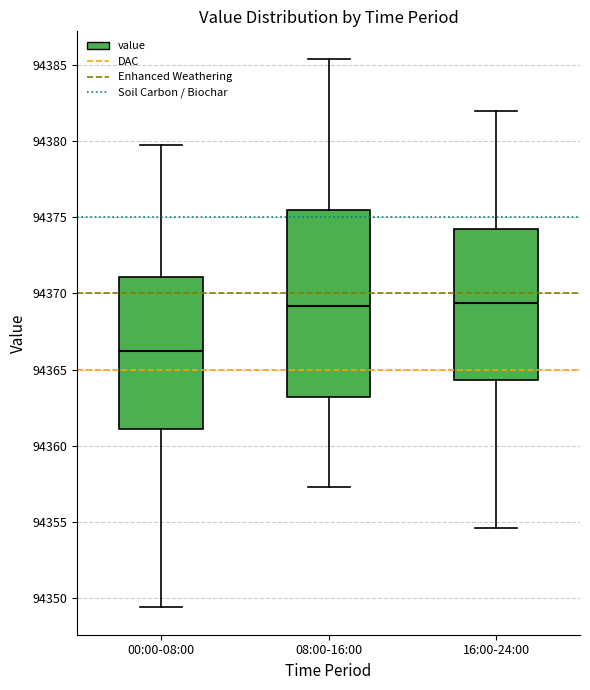

Reading left to right, transcribe this box plot: for each box, give where its median line is, the range the box spans, and where its two whiskers end, as read against the y-axis. The values are not printed on the chart, so give them approximately, as read against the axis.

00:00-08:00: median 94366.0, box 94361.0 to 94371.0, whiskers 94349.5 to 94379.5
08:00-16:00: median 94369.0, box 94363.0 to 94375.5, whiskers 94357.5 to 94385.5
16:00-24:00: median 94369.5, box 94364.5 to 94374.5, whiskers 94354.5 to 94382.0